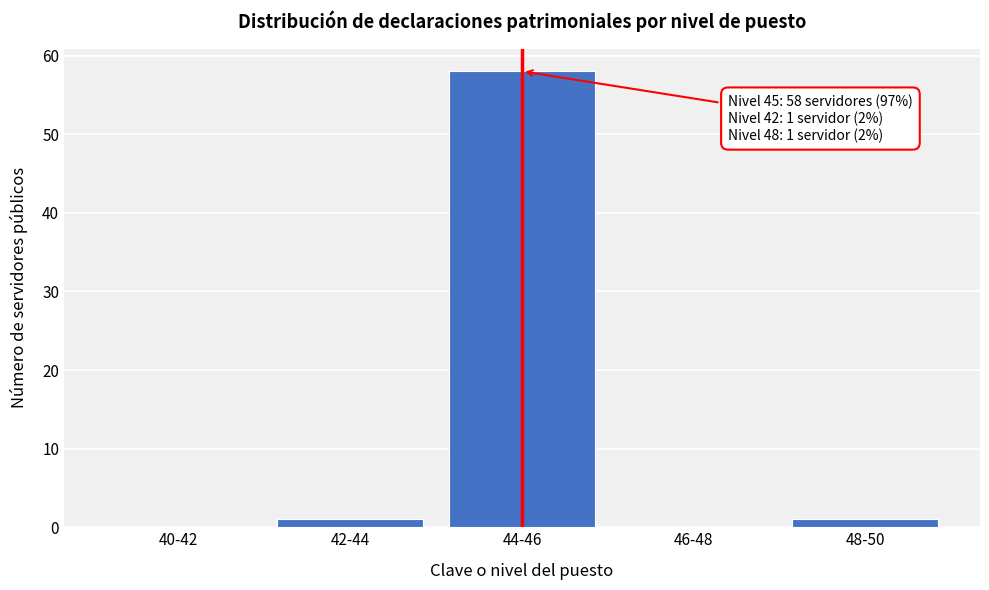

Reading left to right, list all the values displayed in this chart.

40-42=0	42-44=1	44-46=58	46-48=0	48-50=1